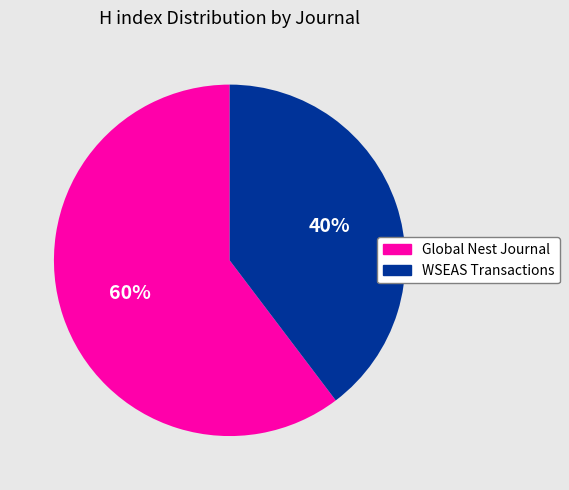

Rank the categories by value from lowest to highest.

WSEAS Transactions, Global Nest Journal